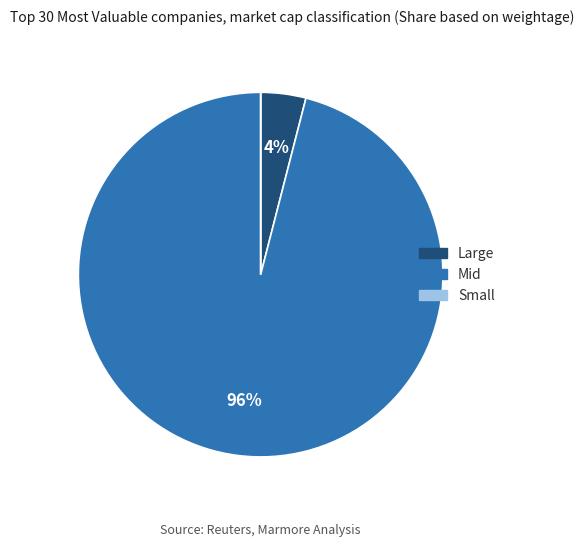

To the nearest percent, what is the difference between the largest and smallest slice percentages?

96%